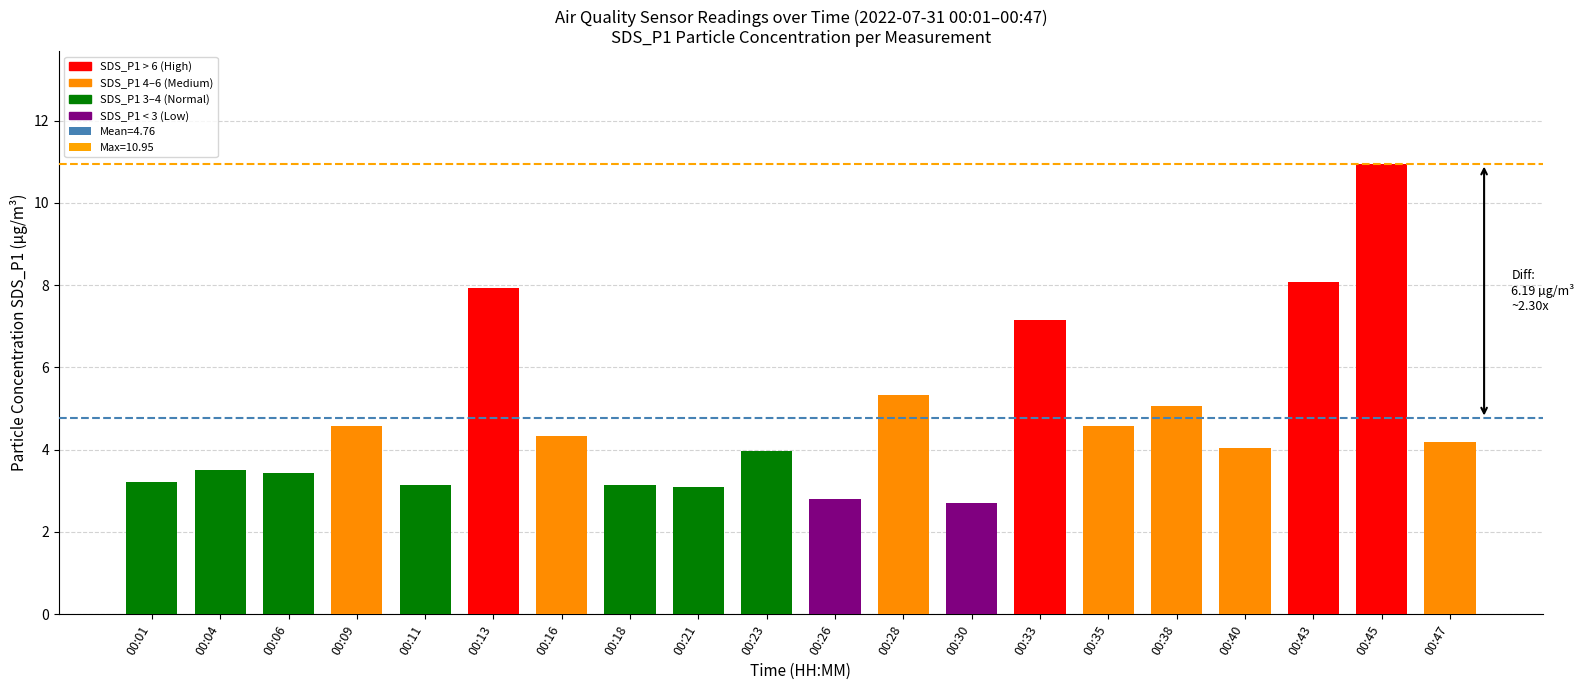

What is the sum of the values at 00:35 and 00:18?

7.7